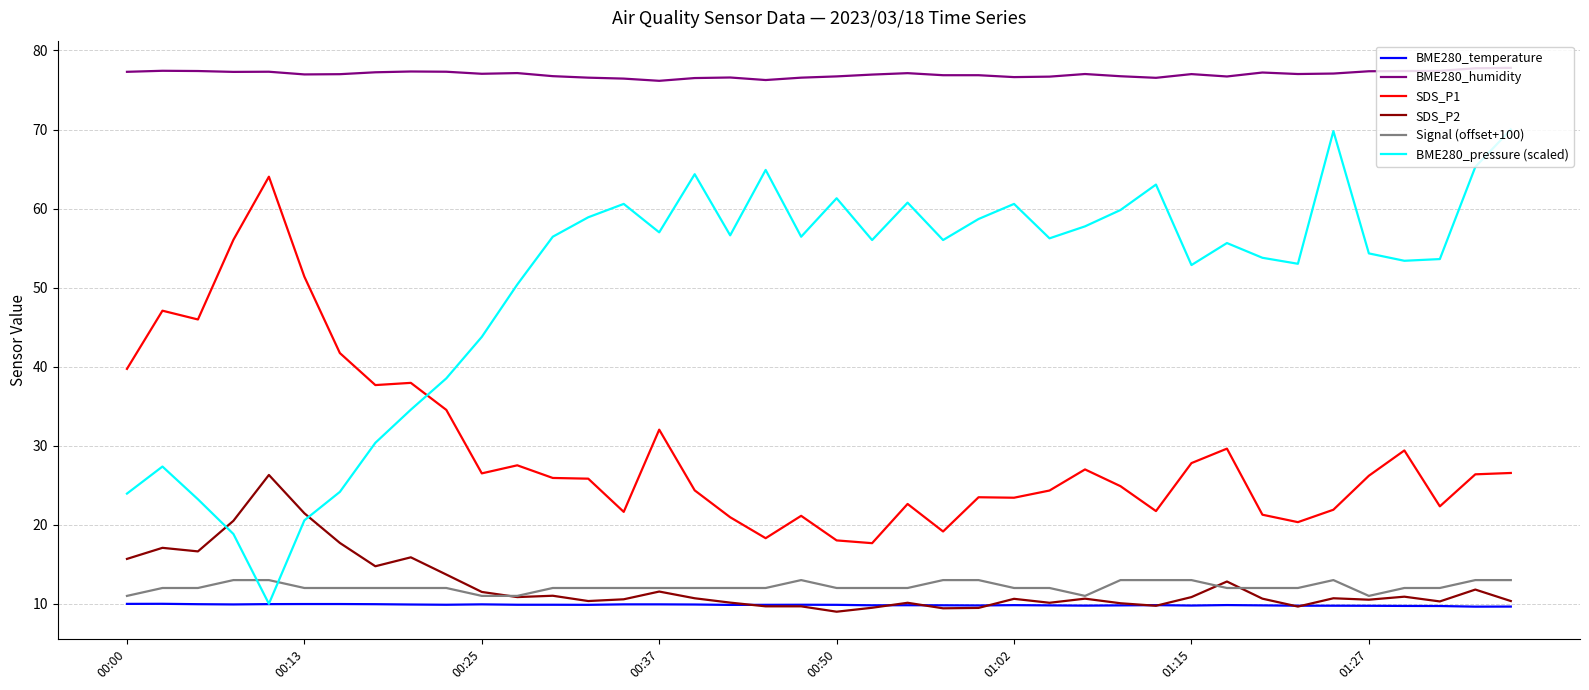

Which series has the widest spread of values?

BME280_pressure (scaled)